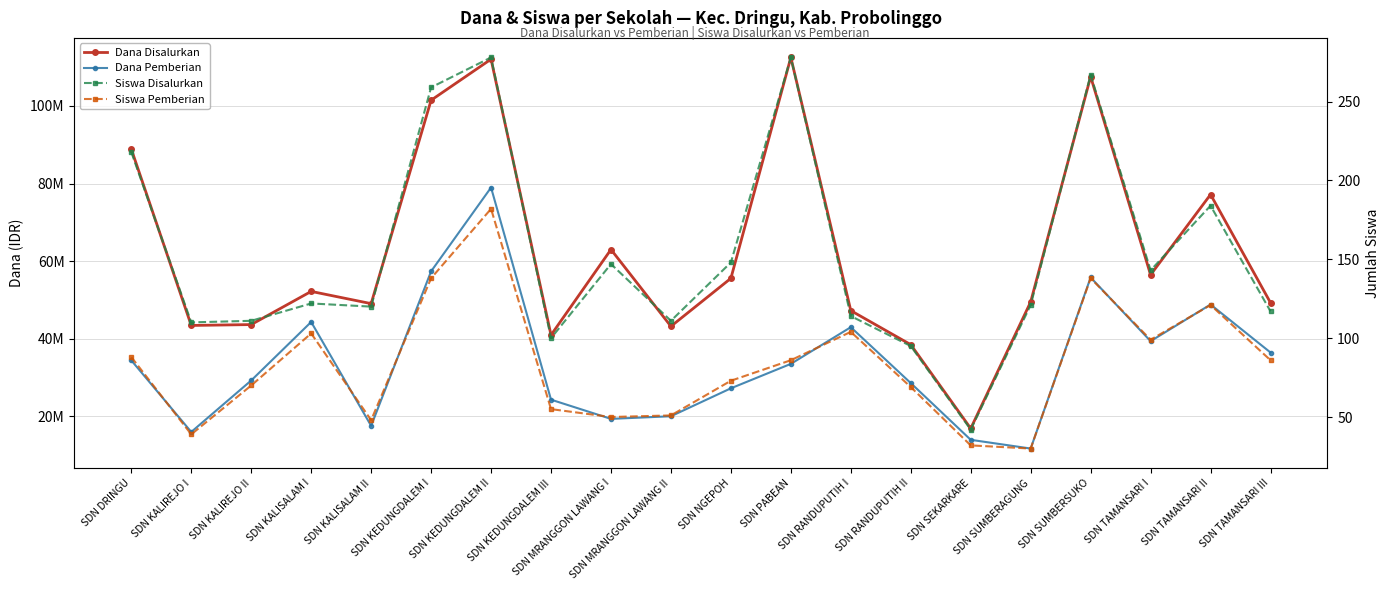

Does the chart display data point markers on the line(s)?

Yes